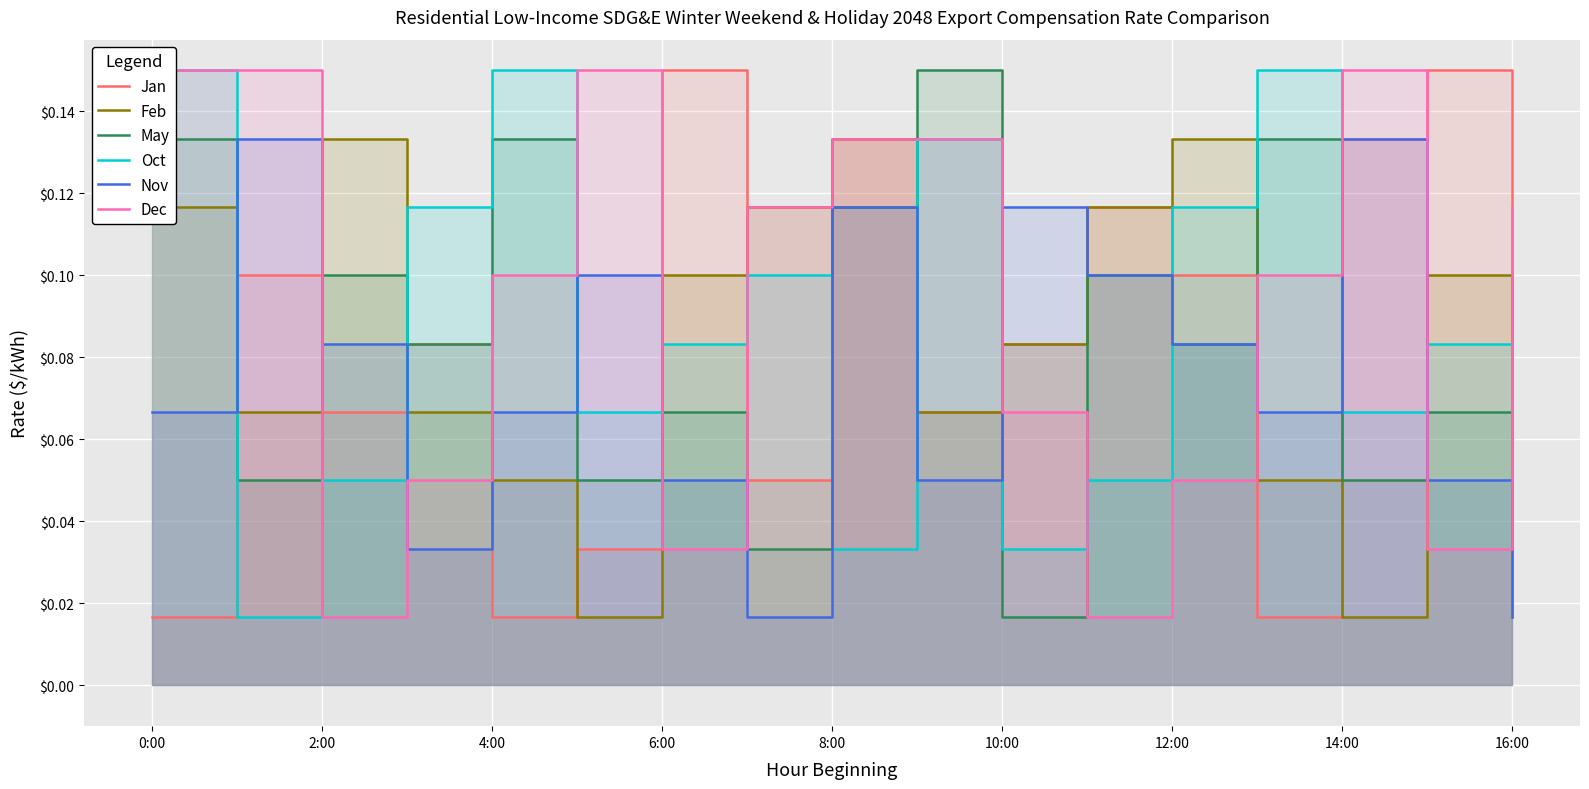

What position from the left is 12:00?

13